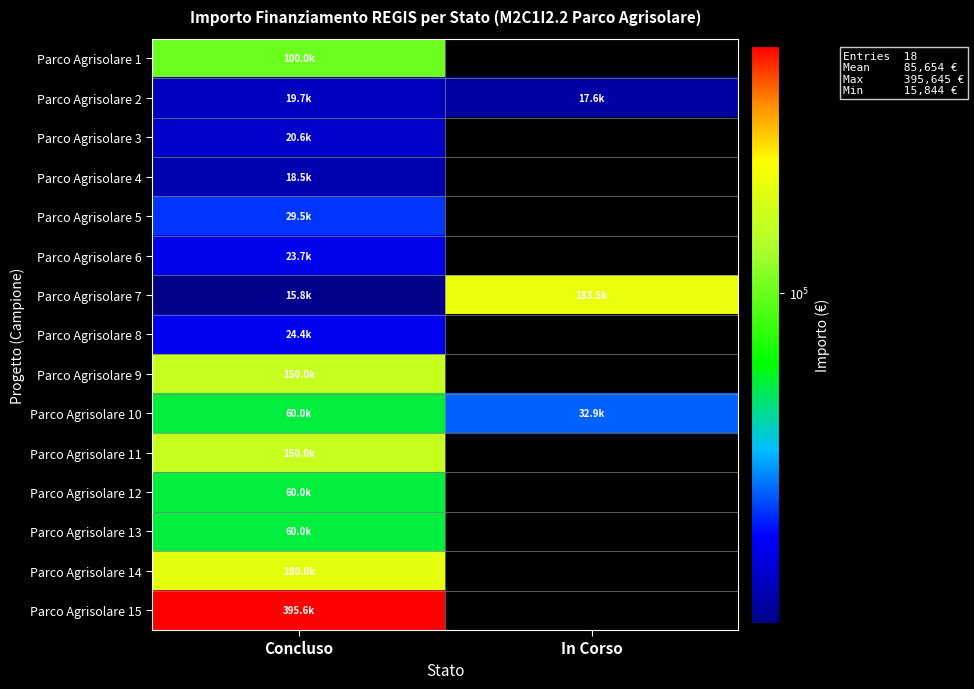

What is the total value across all series at Concluso?

1307780.1